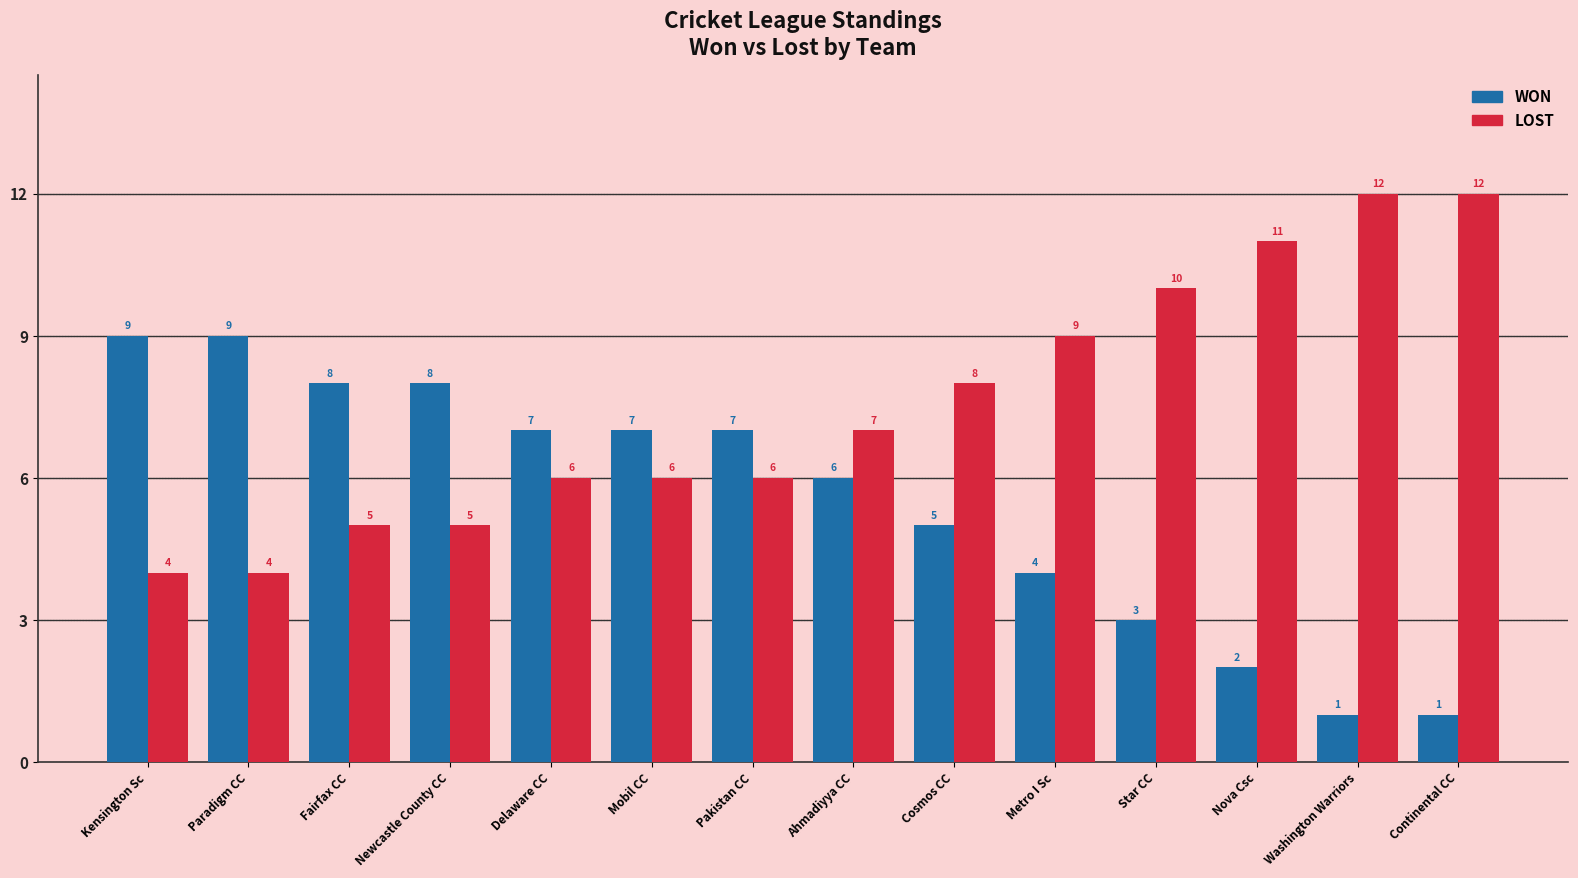

What position from the left is Cosmos CC?

9